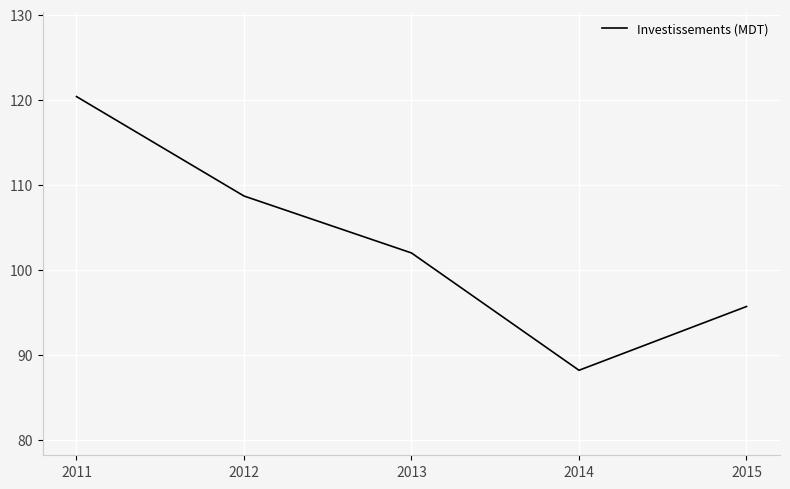

Is this an area chart (filled region under the line)?

No